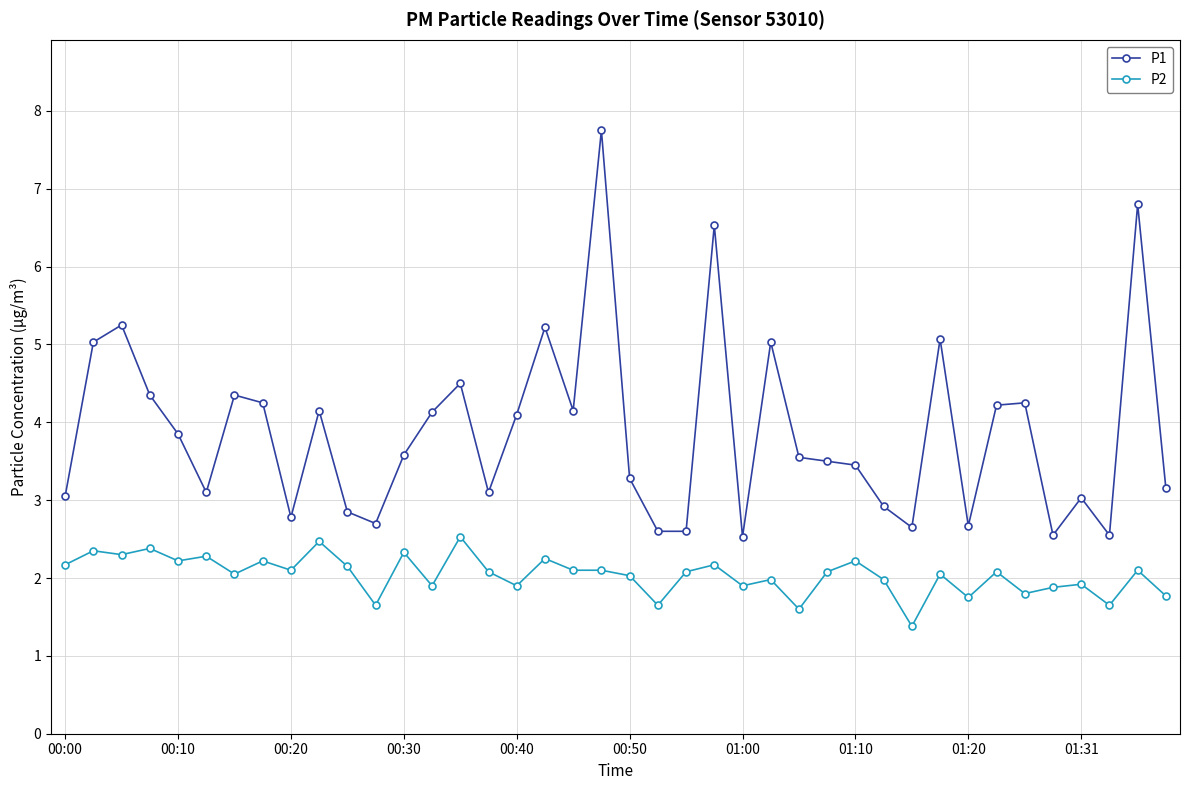

True or false: P1 and P2 cross at least once.

False